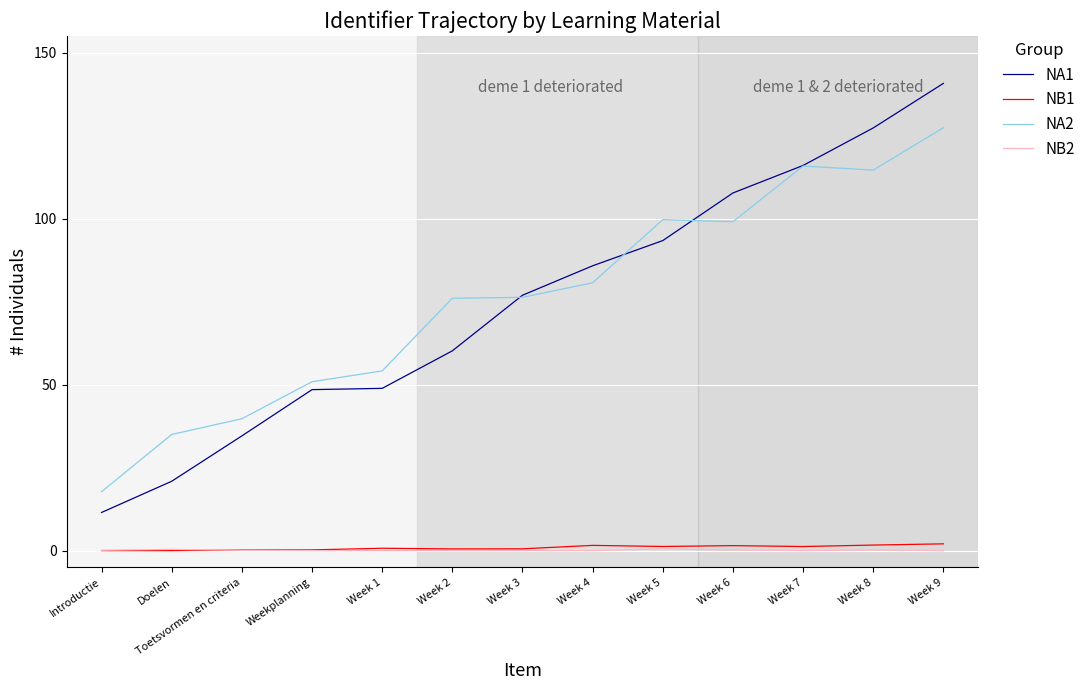

True or false: NB2 and NA2 cross at least once.

False